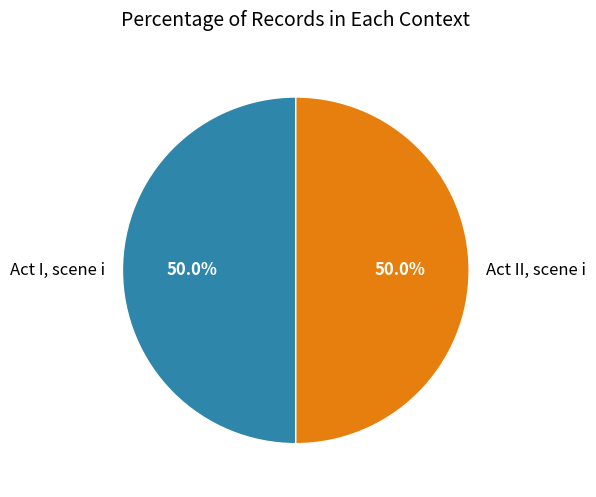

To the nearest percent, what is the difference between the largest and smallest slice percentages?

0%